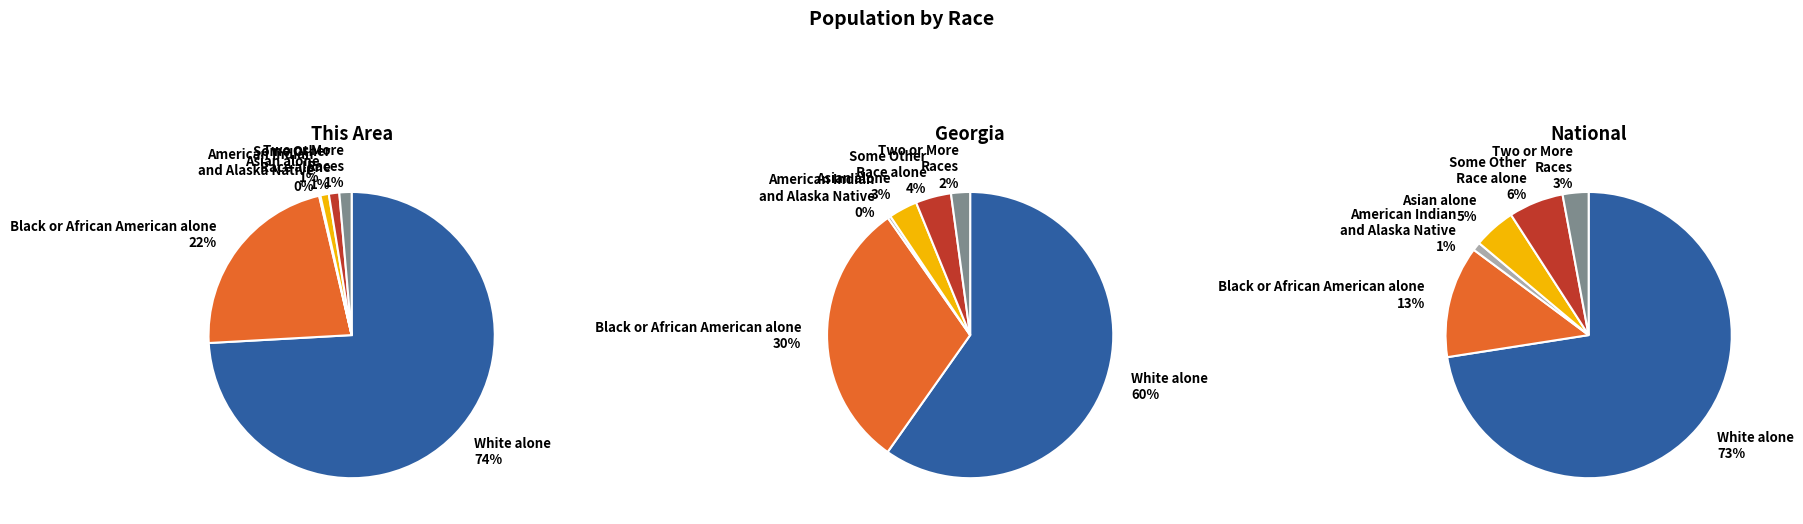

To the nearest percent, what is the difference between the Black or African American alone and White alone slice percentages?

52%